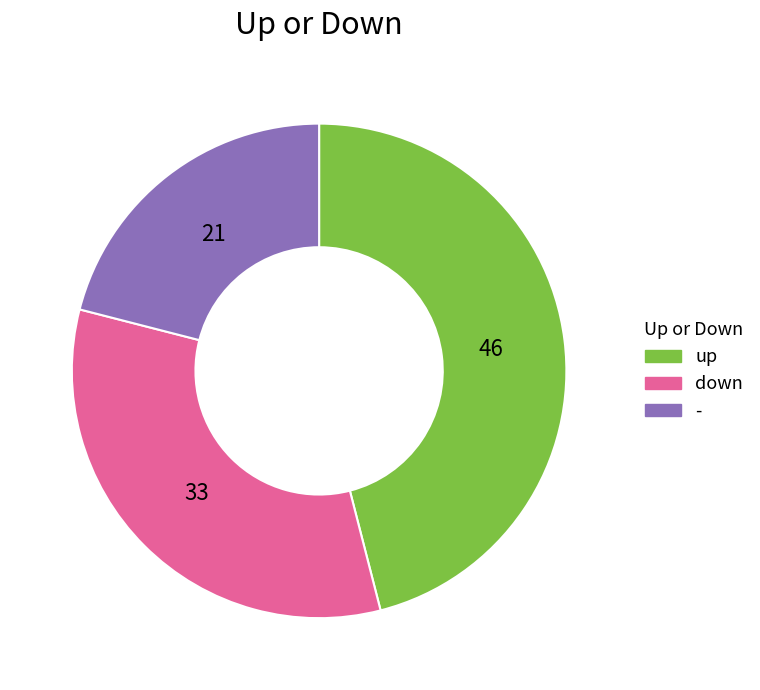

Which slice is the smallest?

-